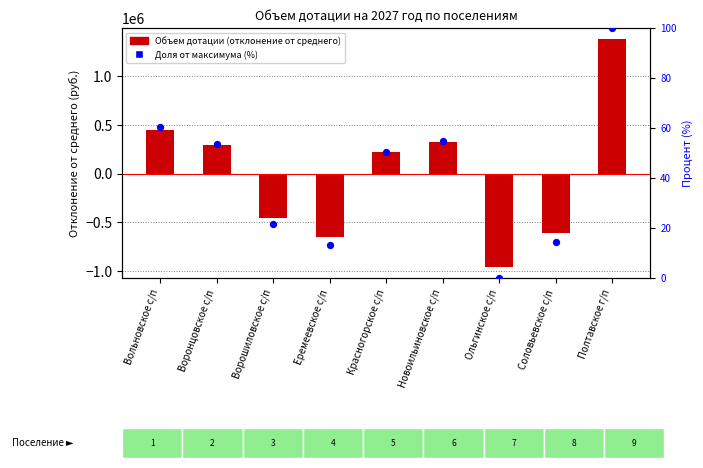

What is the total value across all series at Соловьевское с/п?

-614944.8